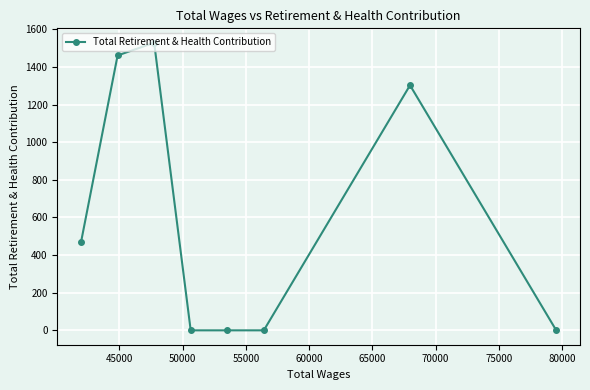

What is the sum of all values?

4762.8